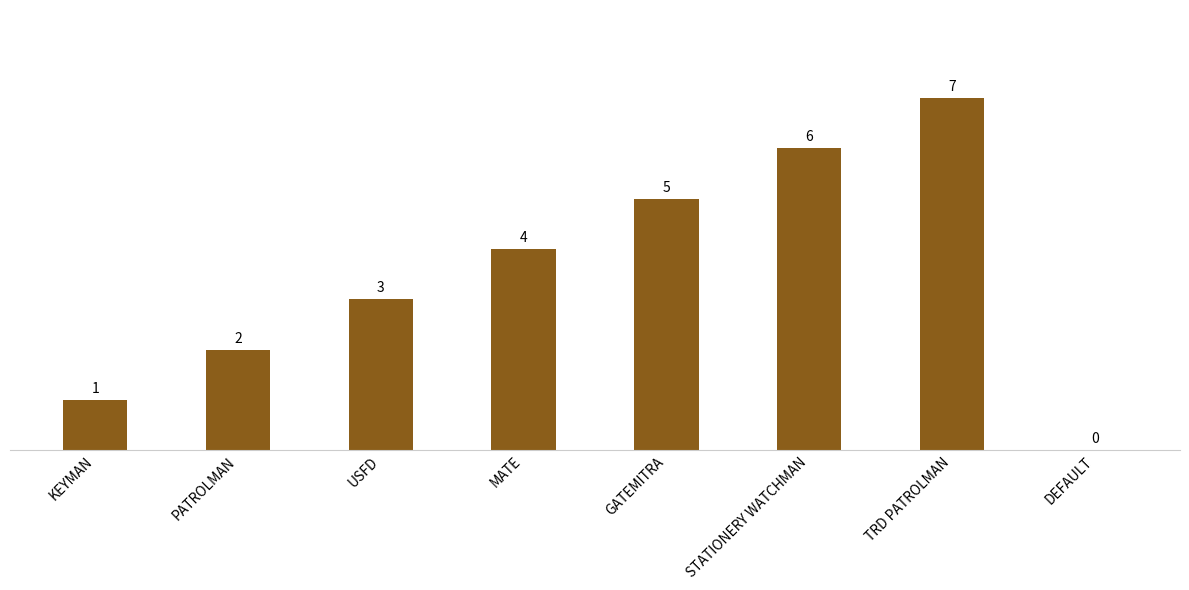

How many values are between 2 and 6?

5